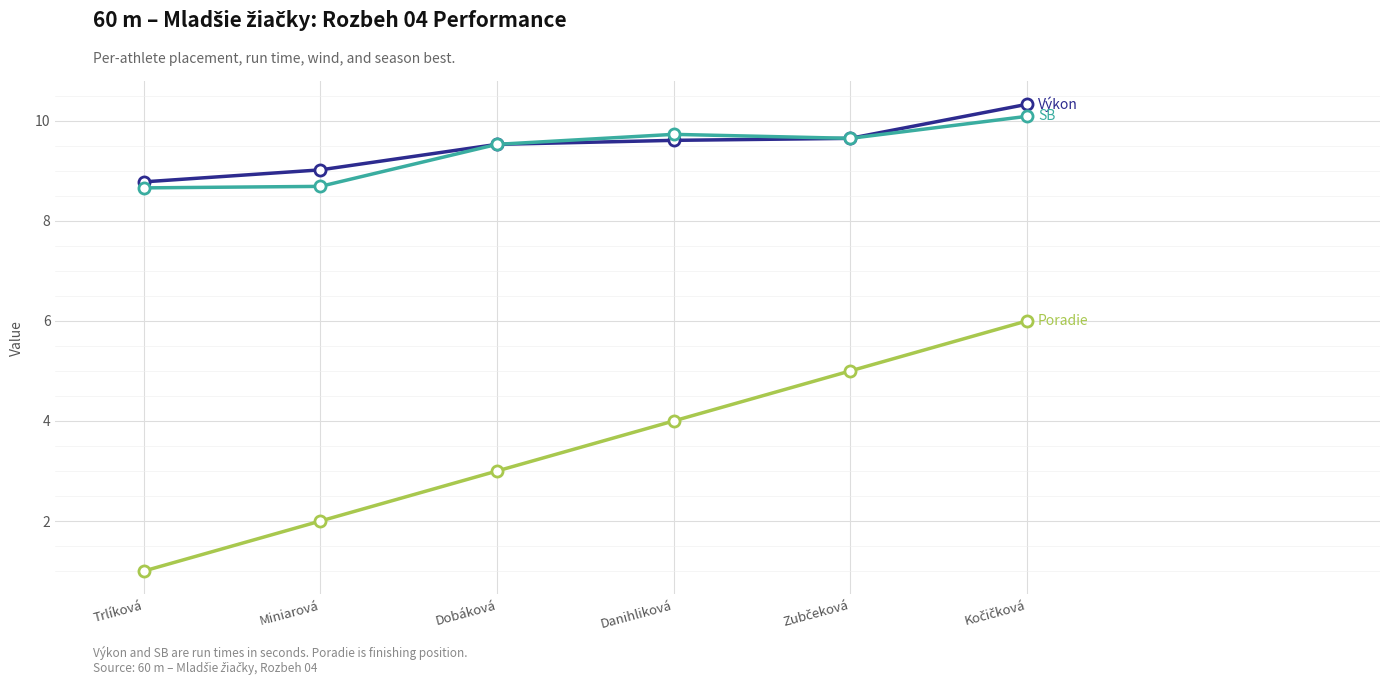

Does the chart have visible grid lines?

Yes